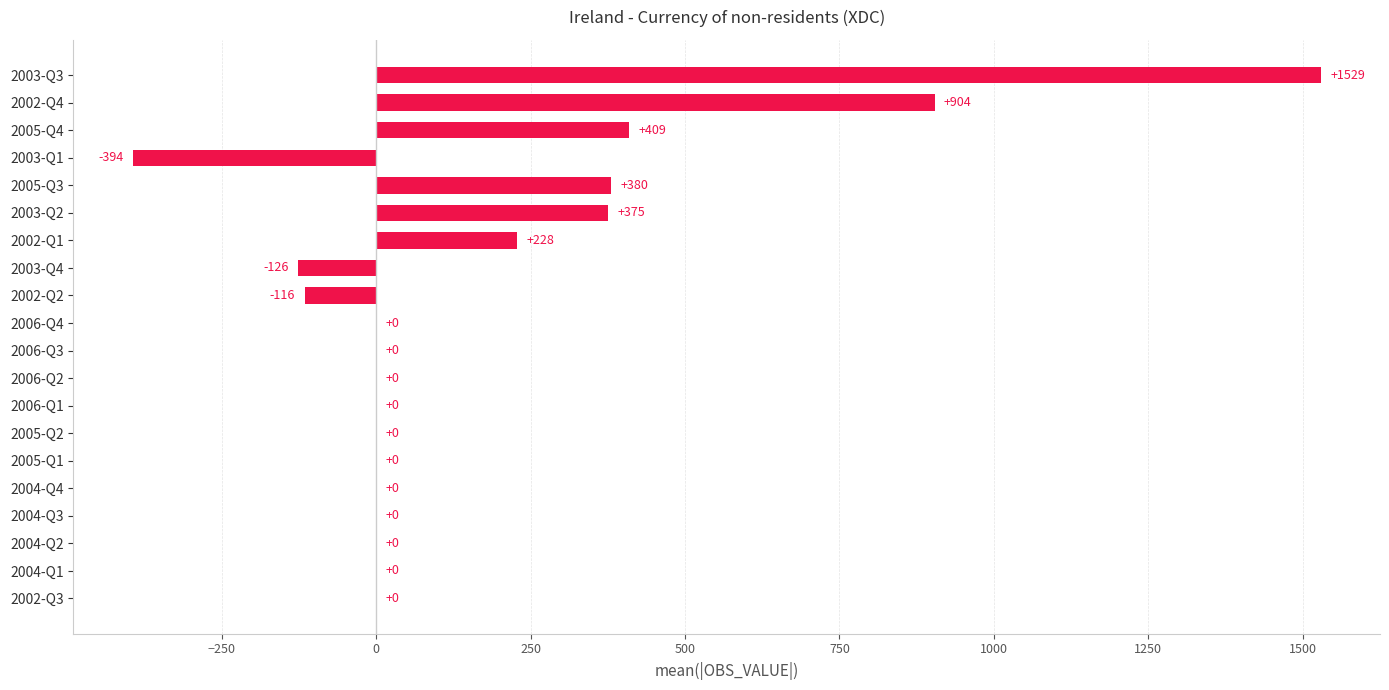

What is the sum of all values?

3189